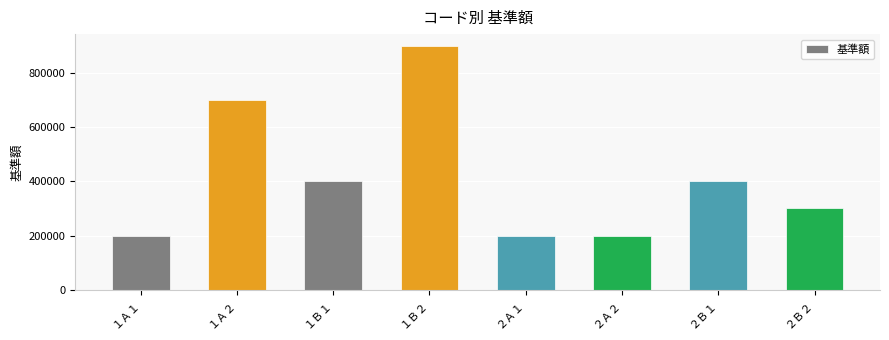

Approximately how many times larger is the value at ２Ａ１ compared to １Ａ１?

1.0